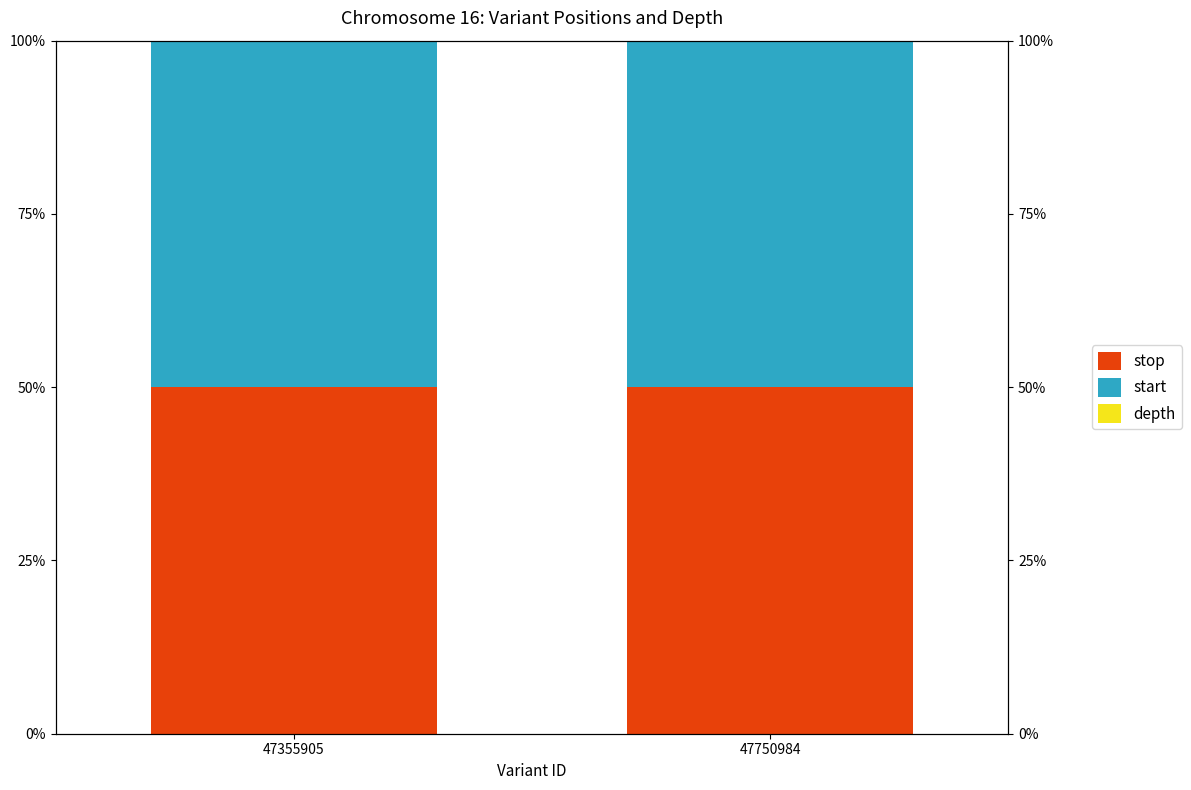

Which series has the largest range (max minus min)?

depth